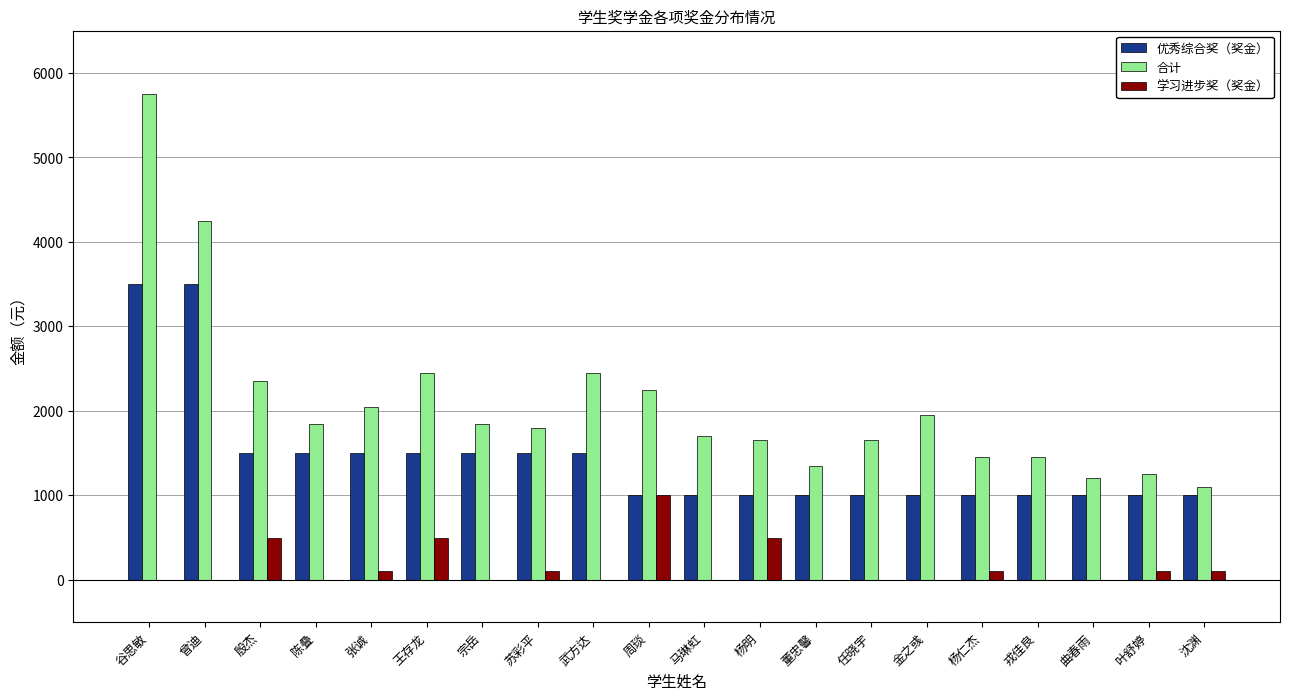

Is the value of 学习进步奖（奖金） at 曲春雨 greater than the value of 合计 at 马琳虹?

No